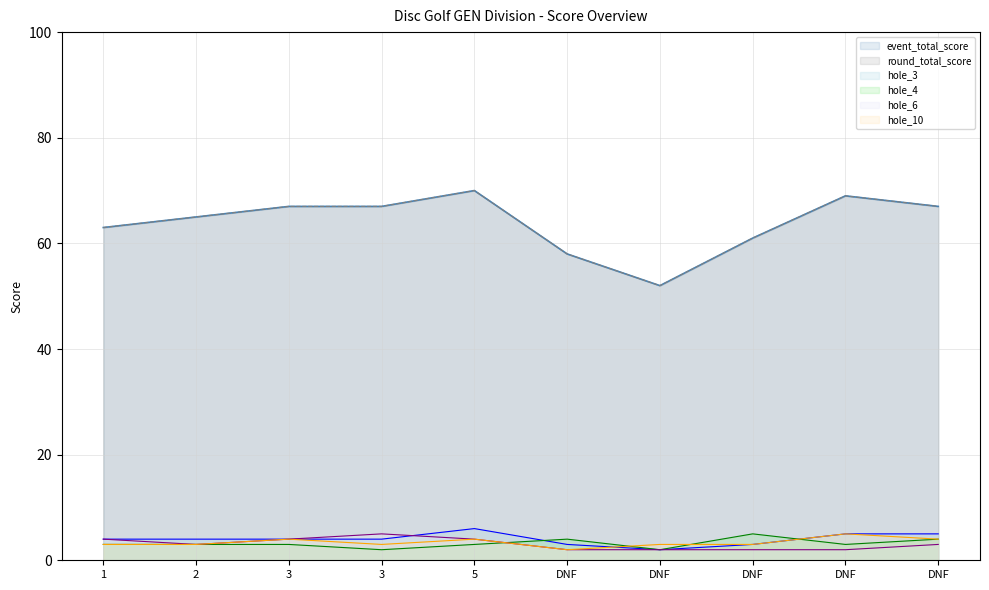

True or false: hole_6 and round_total_score cross at least once.

False